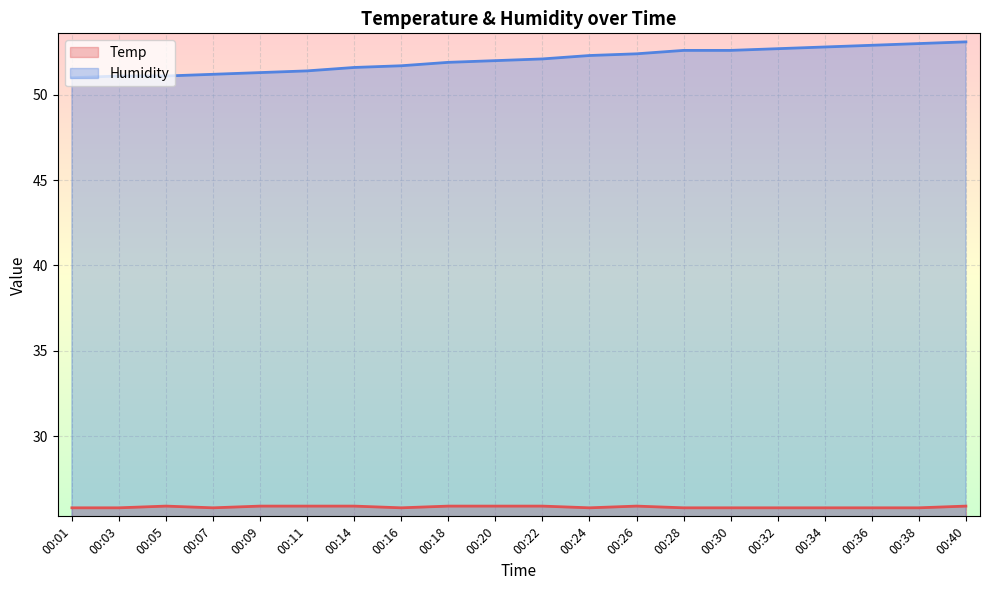

What is the value of the Temp point at the 6th from the left?

25.9